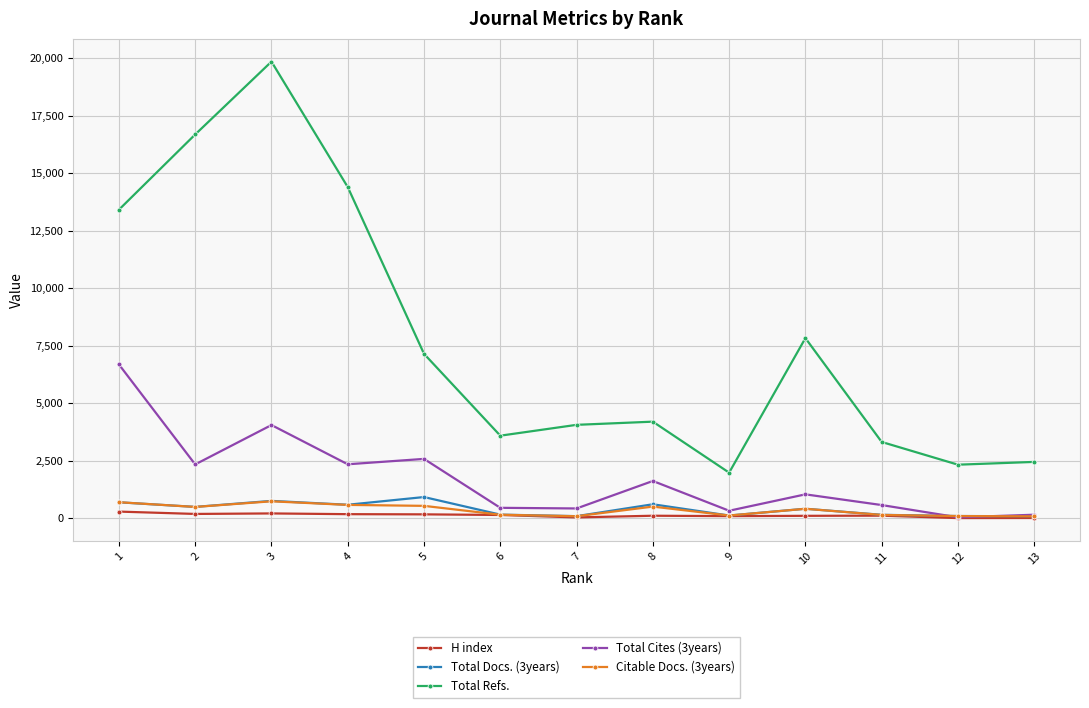

True or false: Total Cites (3years) has more than 2 interior local peaks.

True